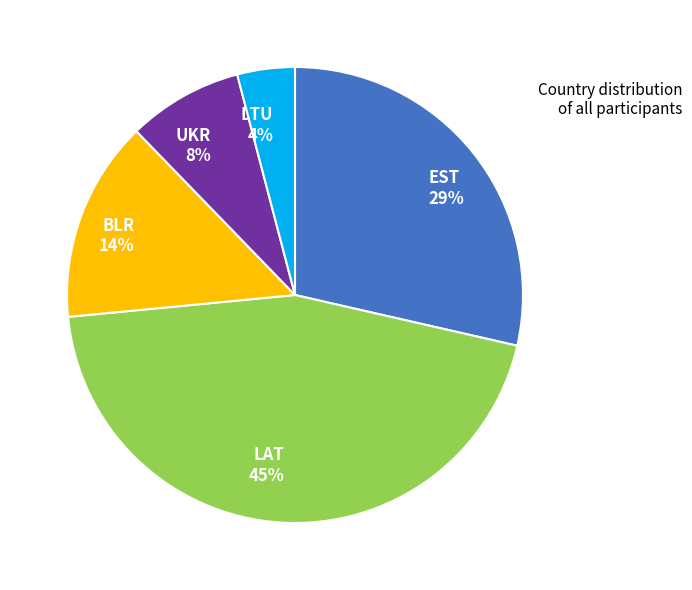

Approximately how many times larger is the value at LTU compared to LAT?

0.1